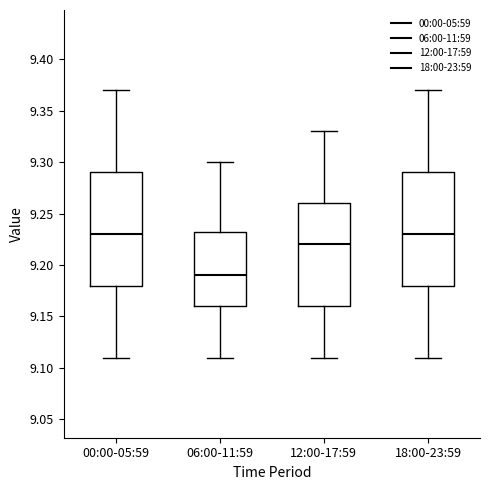

Where does the lower whisker of the box for 00:00-05:59 end on the y-axis? The values are not printed on the chart, so give them approximately, as read against the axis.

9.110